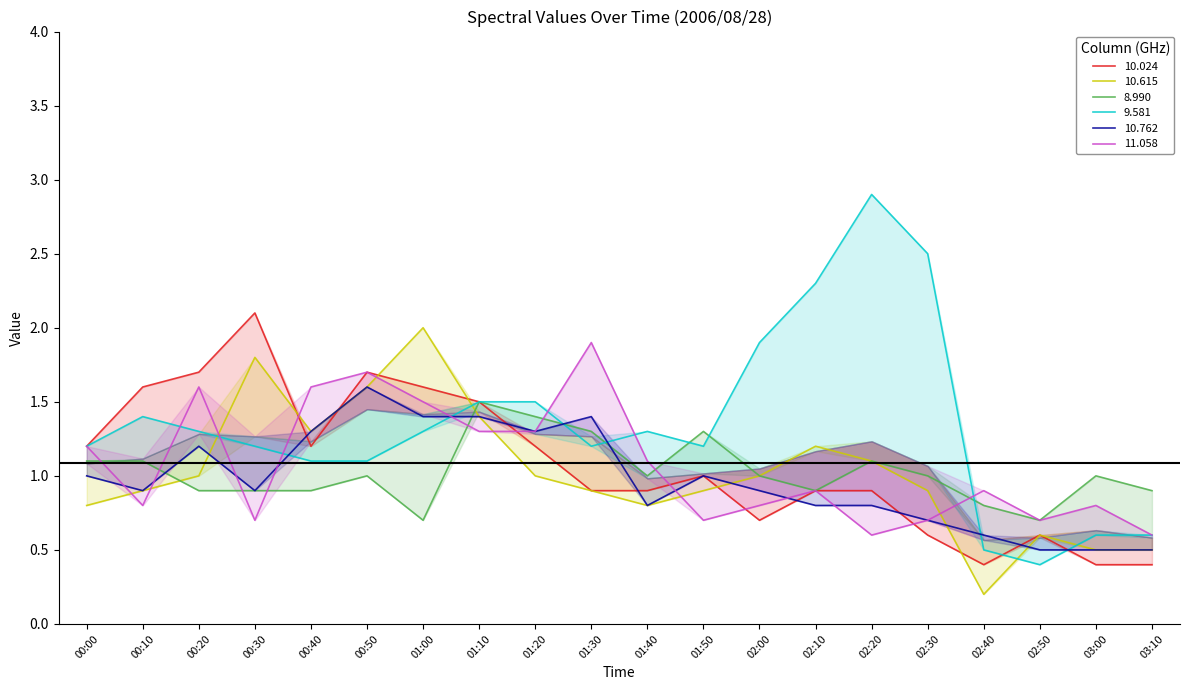

What is the value of the 8.990 point at the 8th from the left?

1.5